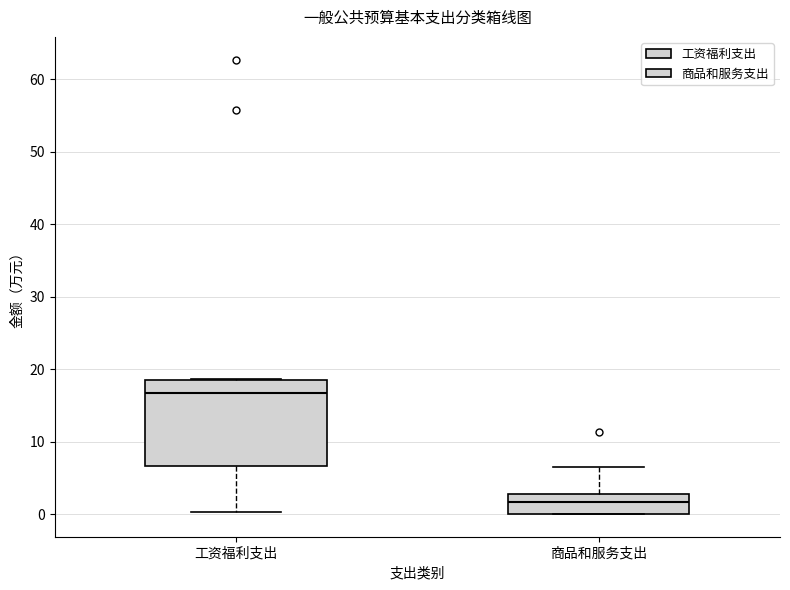

Reading left to right, read every box against the y-axis: the position of its median line, the range the box covers, and the ends of its whiskers. The values are not printed on the chart, so give them approximately, as read against the axis.

工资福利支出: median 17, box 7 to 19, whiskers 0 to 19
商品和服务支出: median 2, box 0 to 3, whiskers 0 to 7